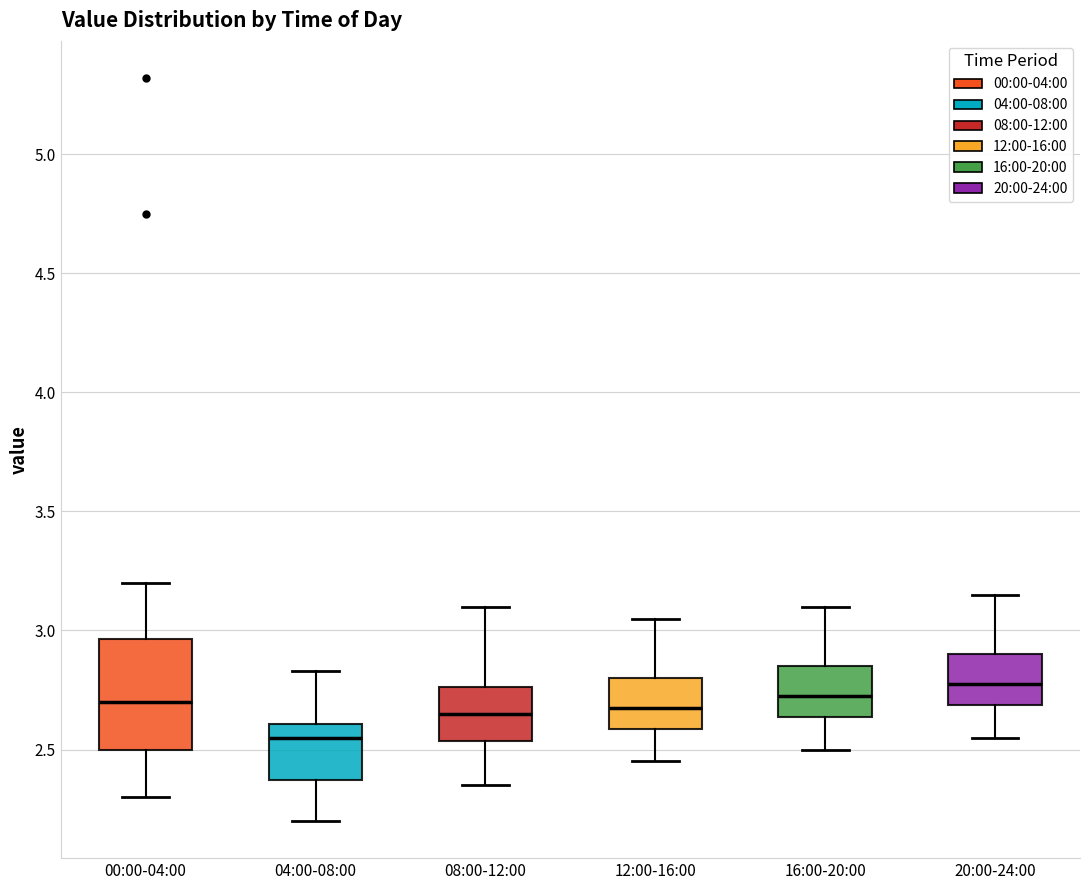

Where is the upper edge of the box for 00:00-04:00 on the y-axis? The values are not printed on the chart, so give them approximately, as read against the axis.

2.95